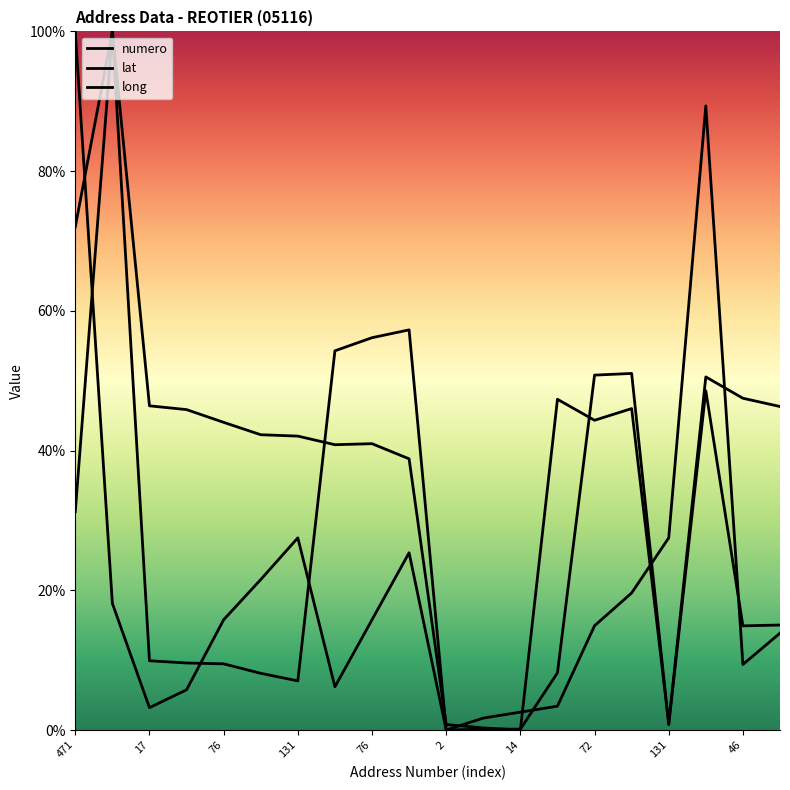

Where is lat nearest to the value 50?

72